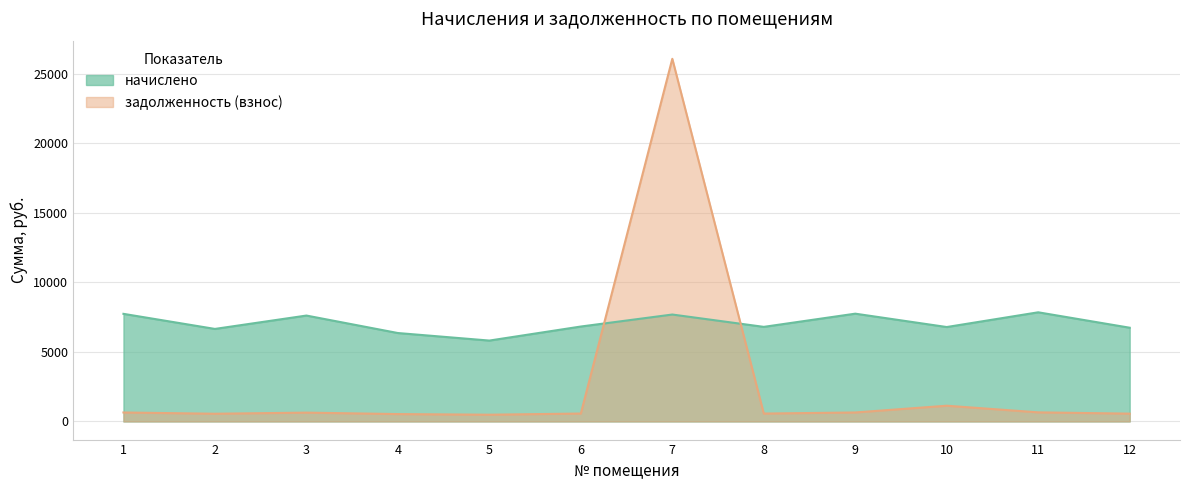

Which series ends up on top after the final intersection of задолженность (взнос) and начислено?

начислено